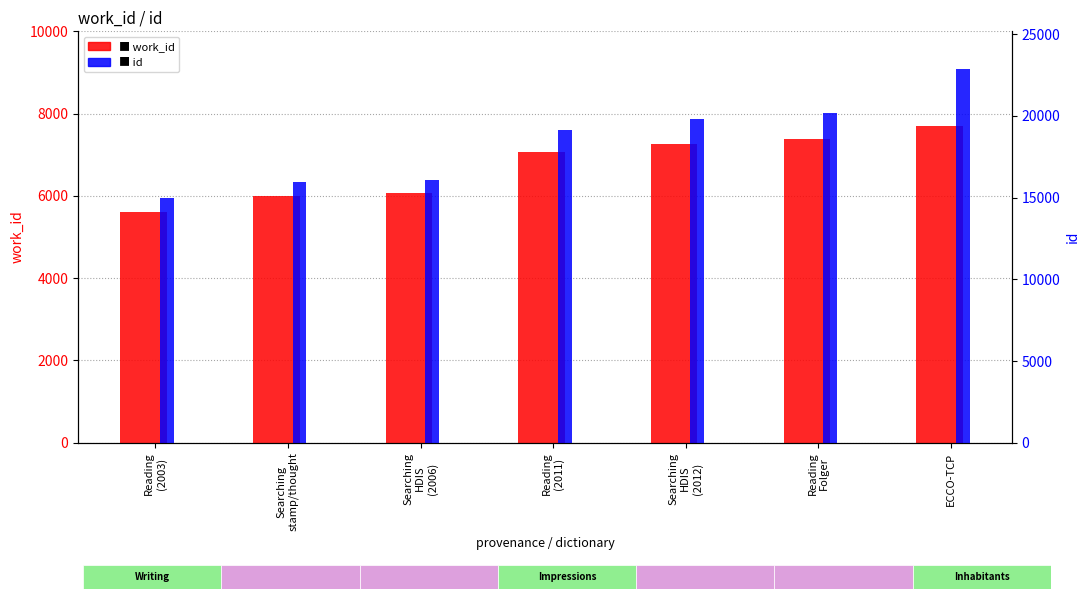

Which series has the largest total across all categories?

id